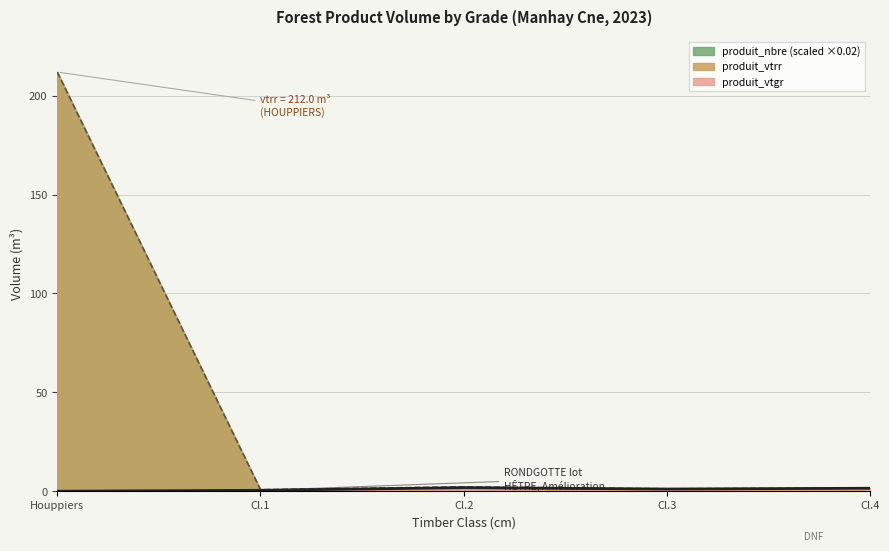

The value of produit_nbre (scaled ×0.02) at Houppiers is 51.1. True or false?

False